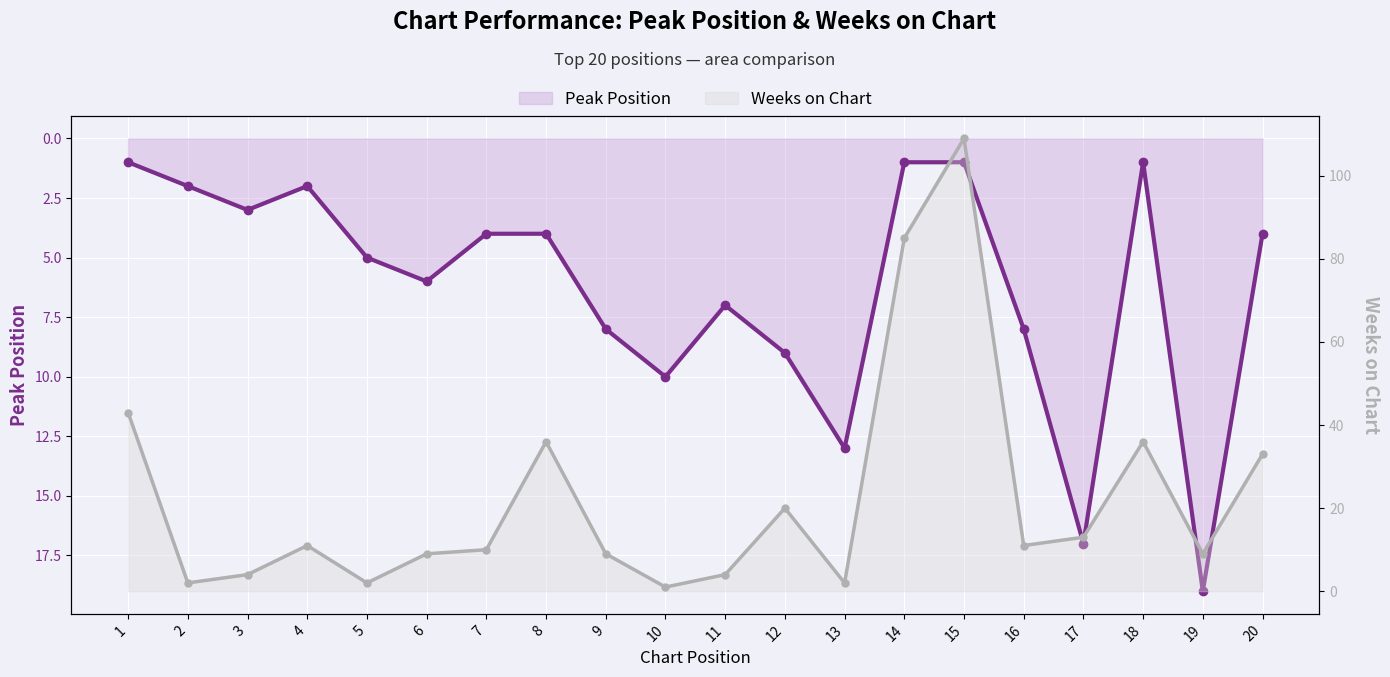

The value of Peak Position at 20 is 4. True or false?

True